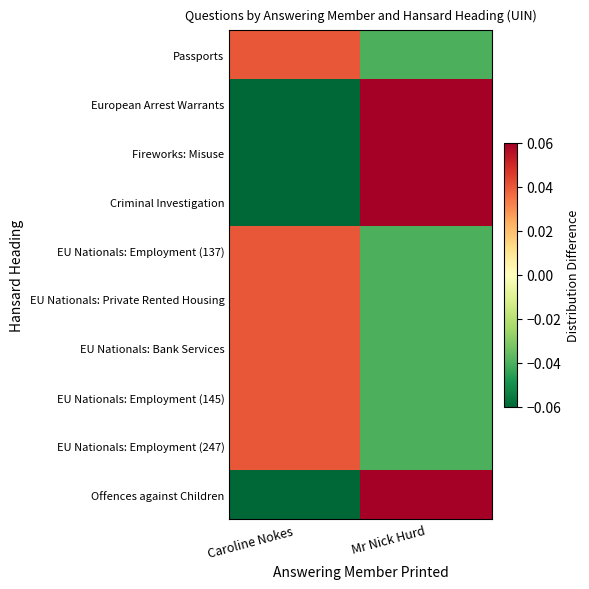

What is the minimum value shown in the chart?

-0.1